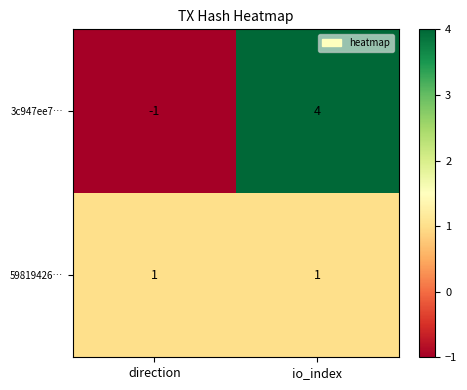

List the series in order of their peak value, highest first.

3c947ee7…, 59819426…